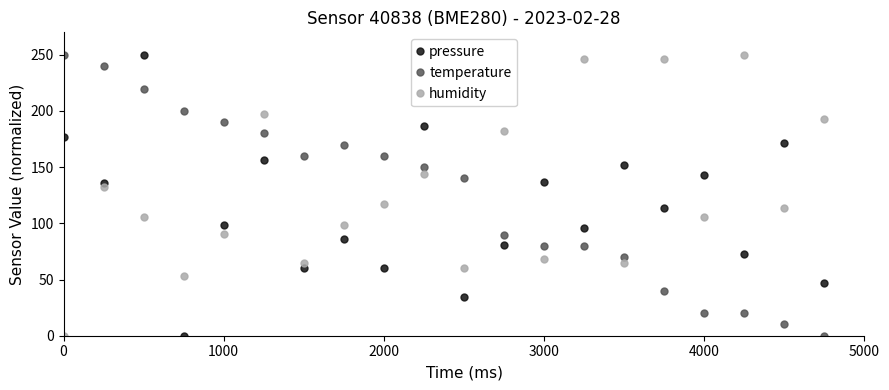

Which series has the largest total across all categories?

humidity